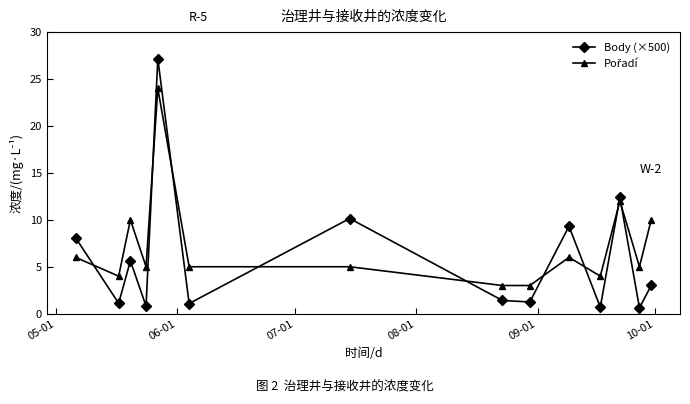

Which series has the largest range (max minus min)?

Body (×500)